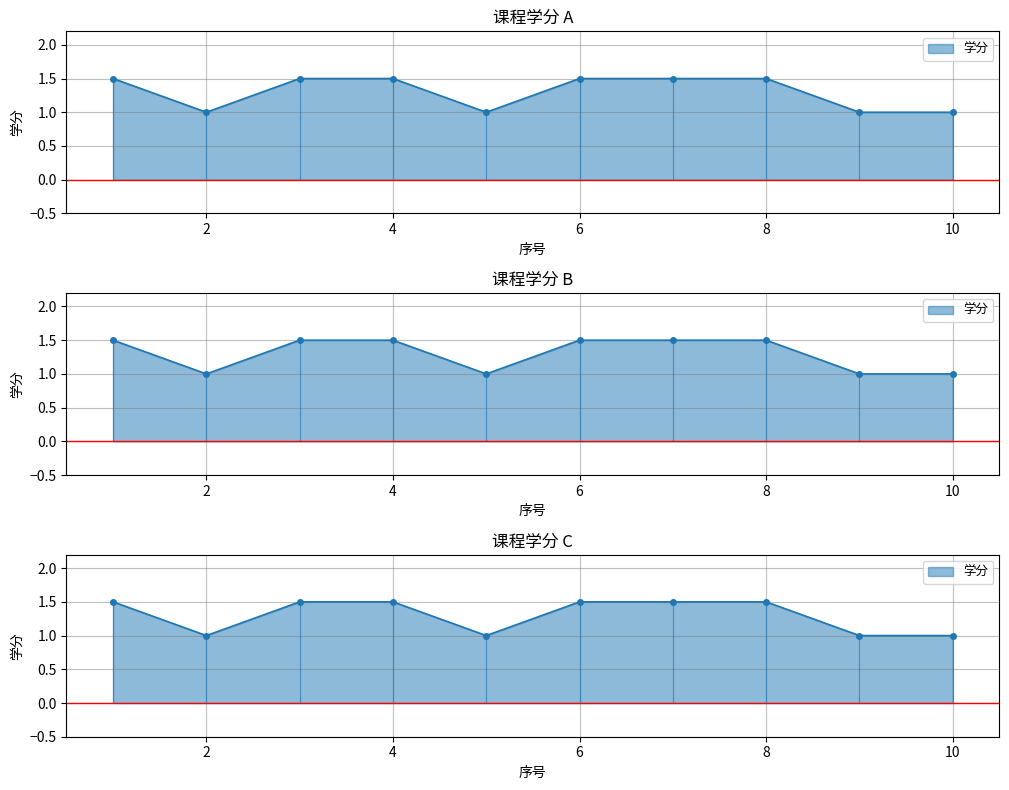

Reading left to right, list all the values displayed in this chart.

1.5	1.0	1.5	1.5	1.0	1.5	1.5	1.5	1.0	1.0